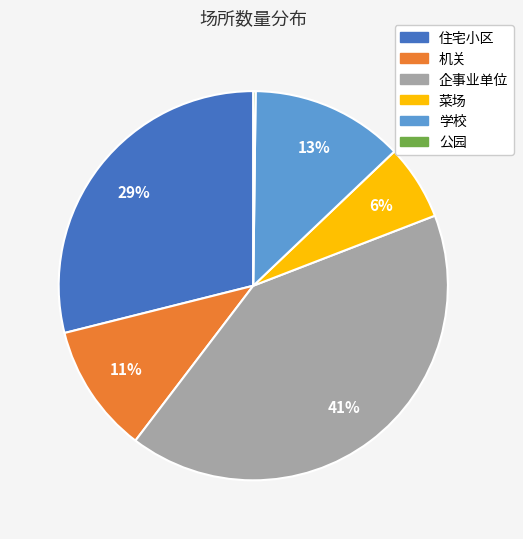

Approximately how many times larger is the value at 企事业单位 compared to 住宅小区?

1.4